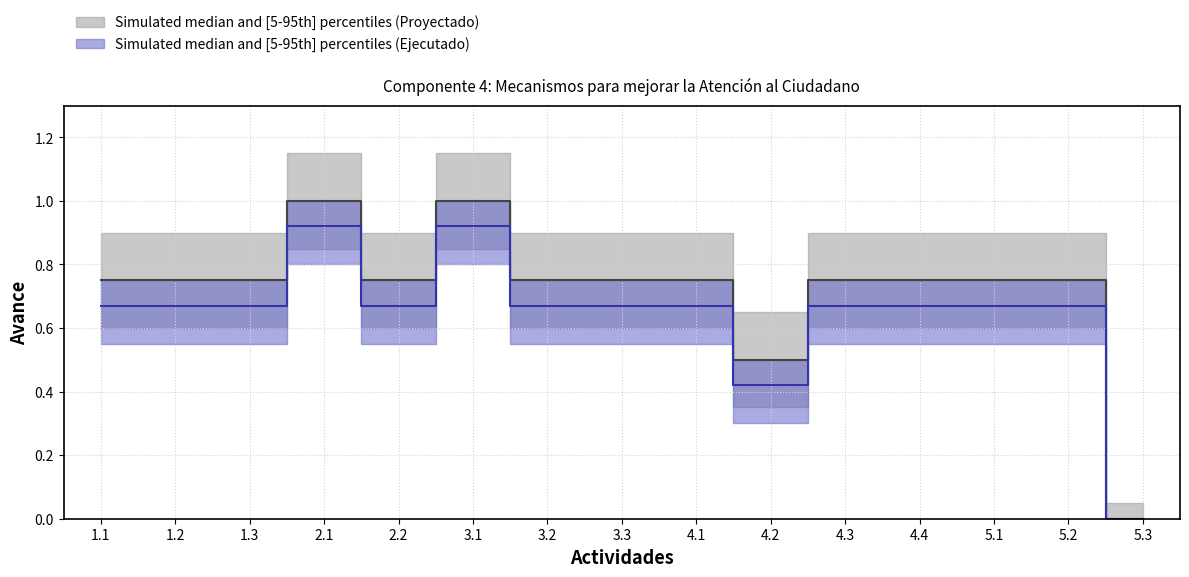

Reading right to left, transcribe all the data shown in this chart.

III TRIMESTRE (Proyectado): 5.3=0.0	5.2=0.8	5.1=0.8	4.4=0.8	4.3=0.8	4.2=0.5	4.1=0.8	3.3=0.8	3.2=0.8	3.1=1.0	2.2=0.8	2.1=1.0	1.3=0.8	1.2=0.8	1.1=0.8
III TRIMESTRE (Ejecutado): 5.3=0.0	5.2=0.7	5.1=0.7	4.4=0.7	4.3=0.7	4.2=0.4	4.1=0.7	3.3=0.7	3.2=0.7	3.1=0.9	2.2=0.7	2.1=0.9	1.3=0.7	1.2=0.7	1.1=0.7